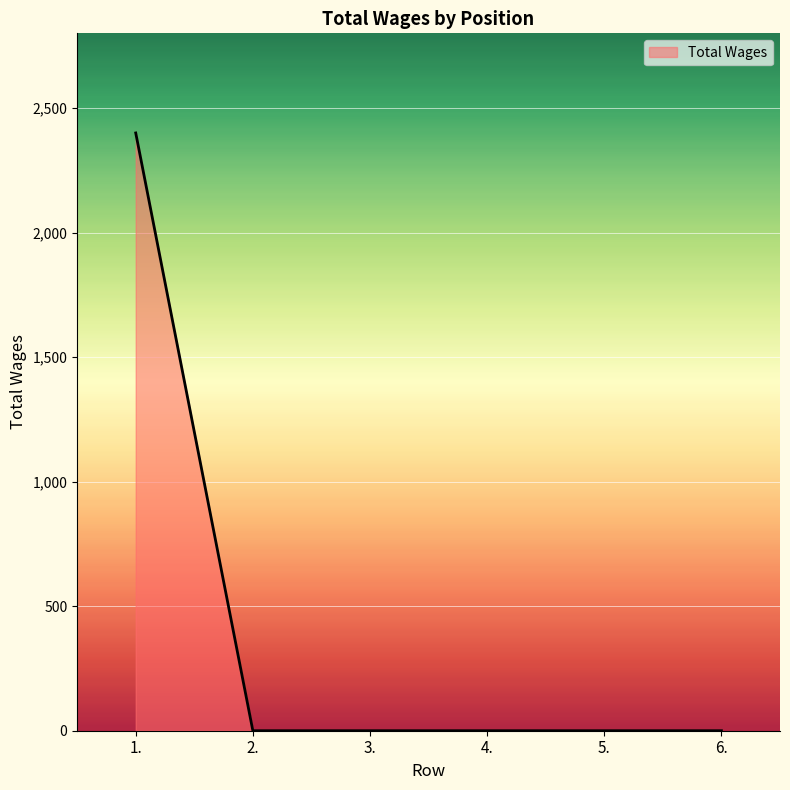

What is the change in value from 1. to 2.?

-2400